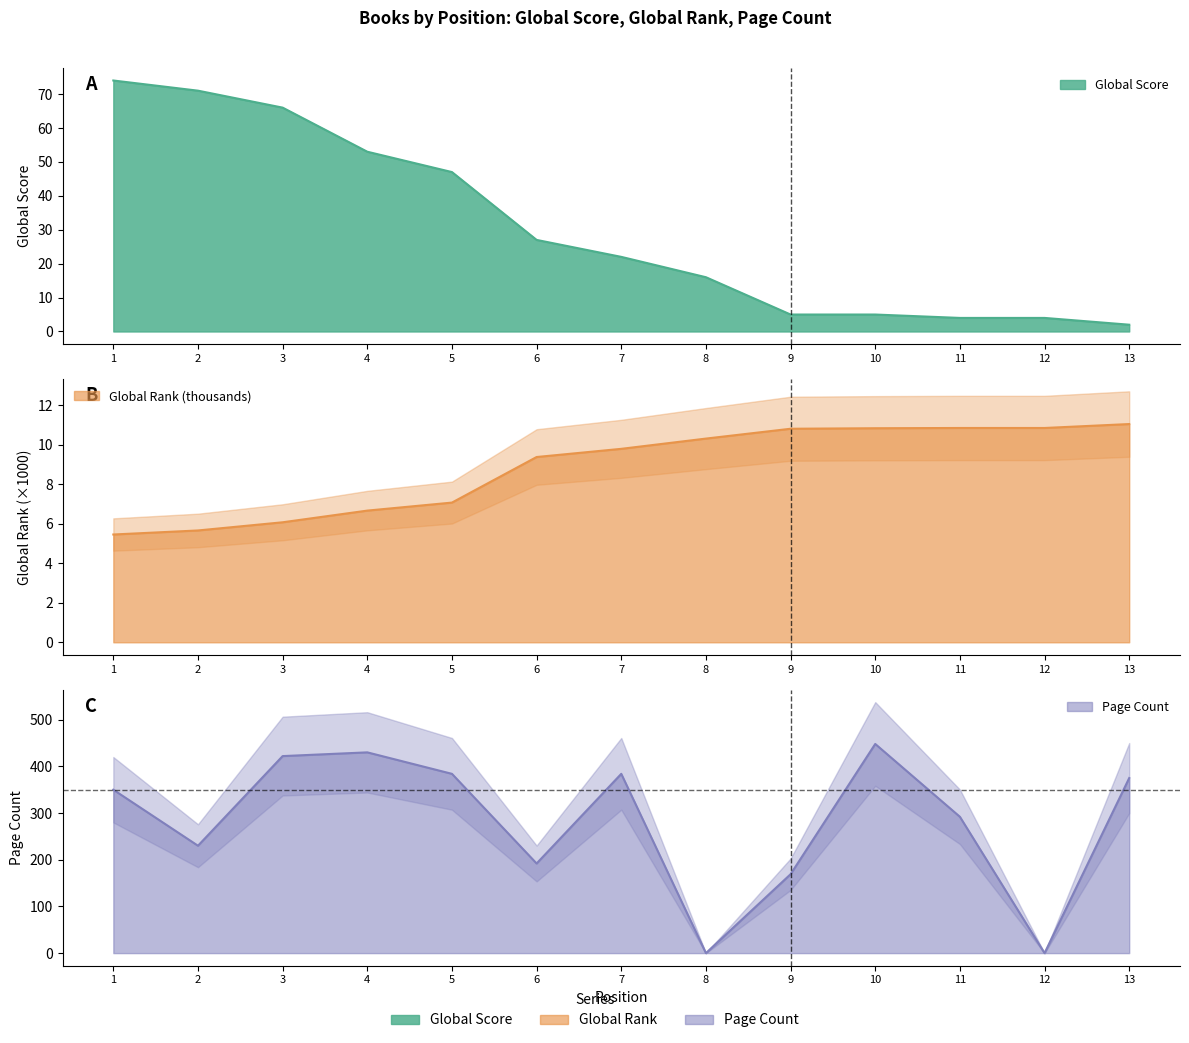

Read the Page Range value at 9.

169.0